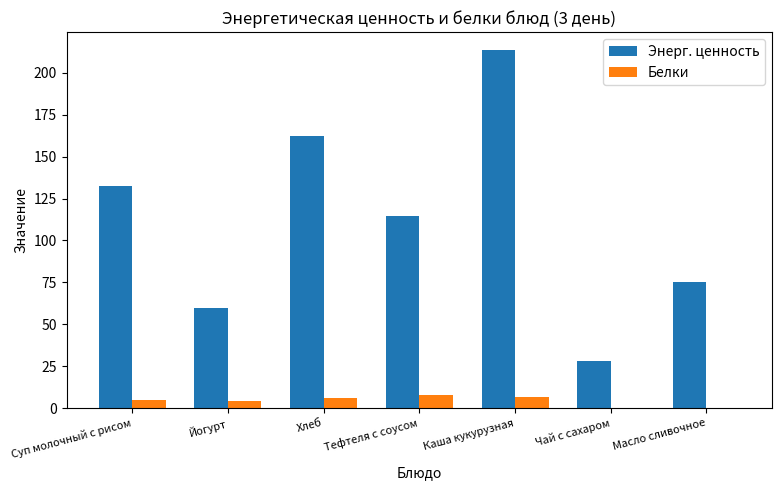

Between Йогурт and Тефтеля с соусом, which series saw the biggest shift?

Энерг. ценность